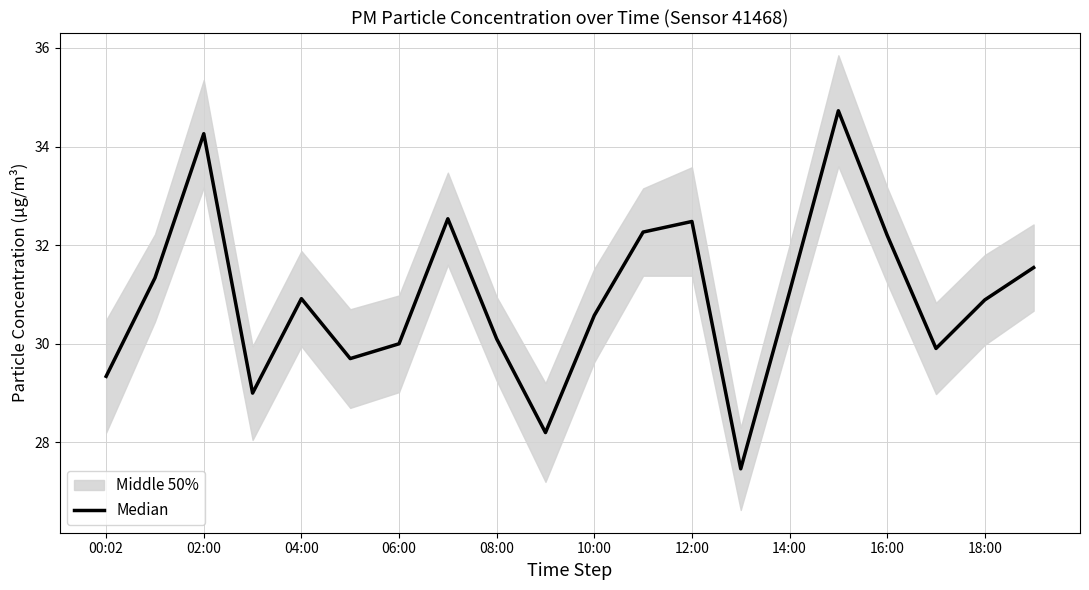

Which label corresponds to the smallest value in the chart?

13